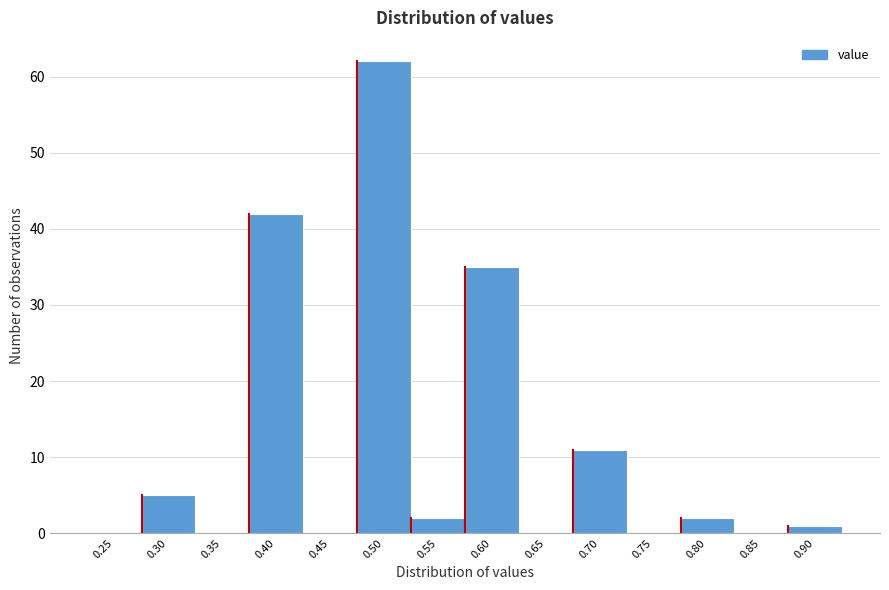

Reading right to left, what are all the values shown in this chart?

0.90=1	0.85=0	0.80=2	0.75=0	0.70=11	0.65=0	0.60=35	0.55=2	0.50=62	0.45=0	0.40=42	0.35=0	0.30=5	0.25=0